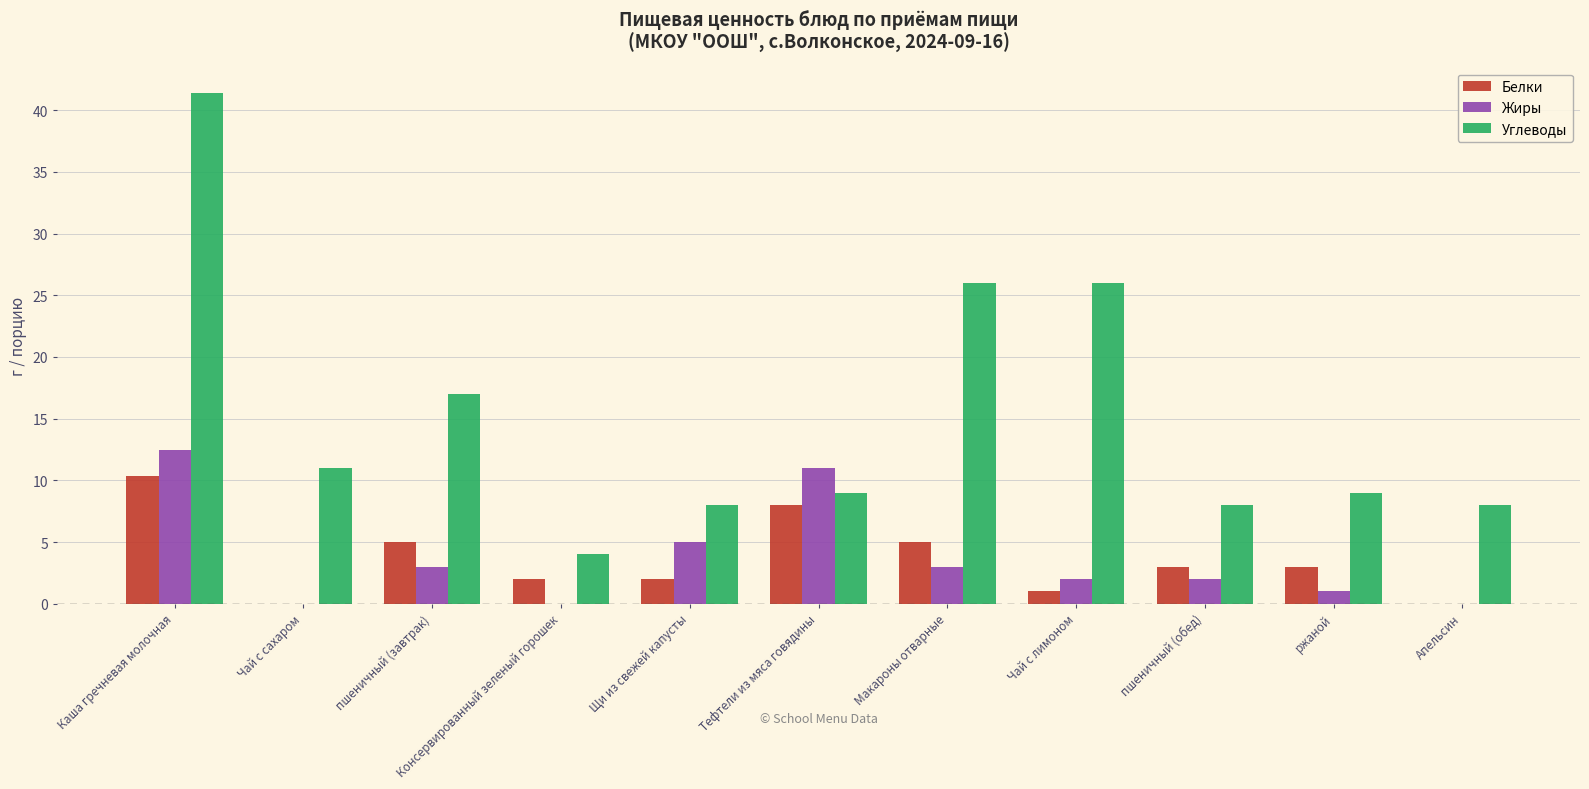

What value does the Жиры series have at Щи из свежей капусты?

5.0